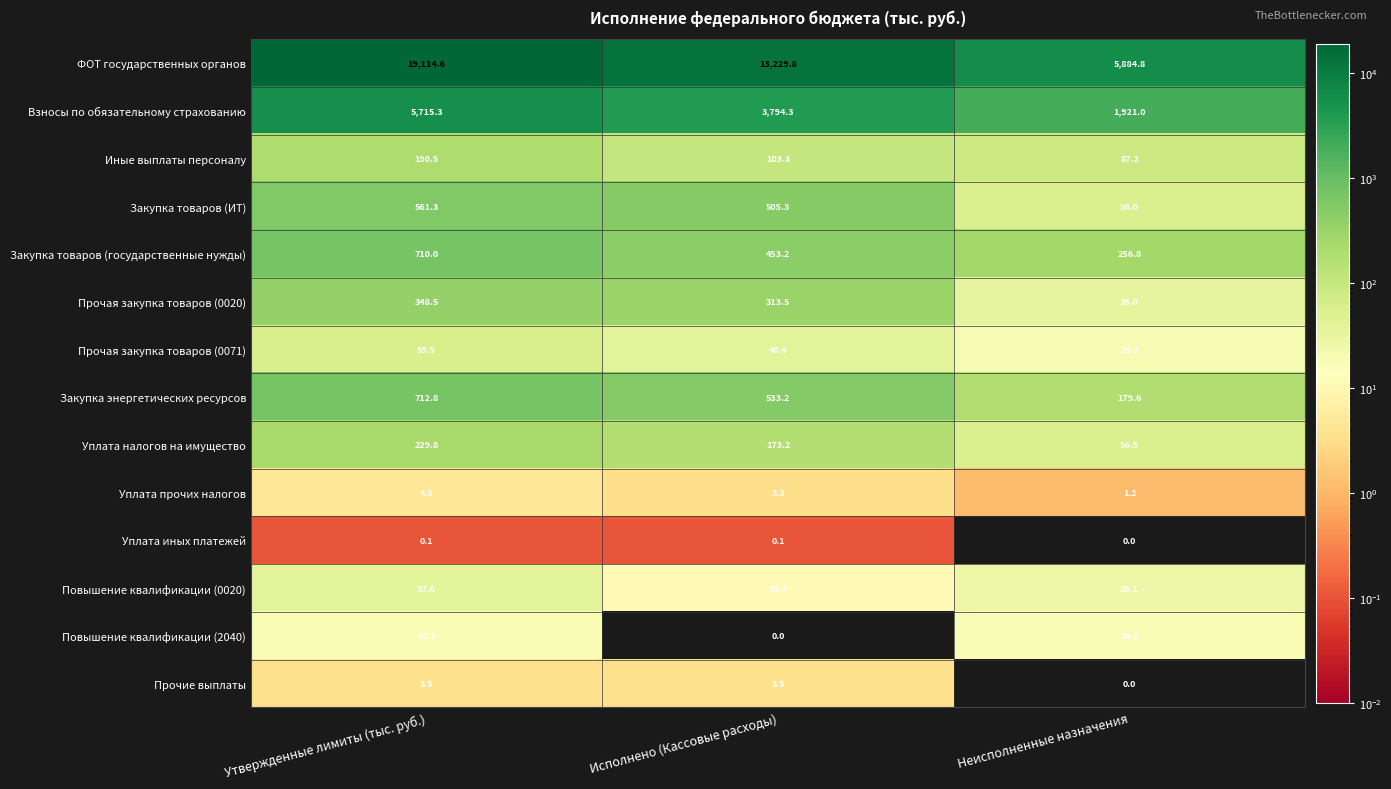

Between Утвержденные лимиты (тыс. руб.) and Неисполненные назначения, which series saw the biggest shift?

ФОТ государственных органов